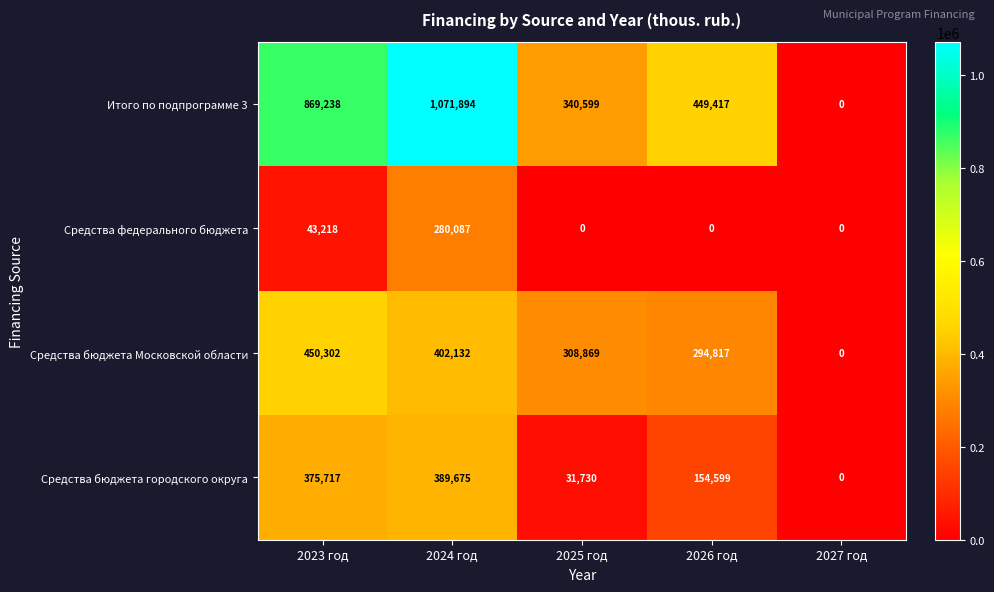

Which series changed the most between 2024 год and 2026 год?

Итого по подпрограмме 3